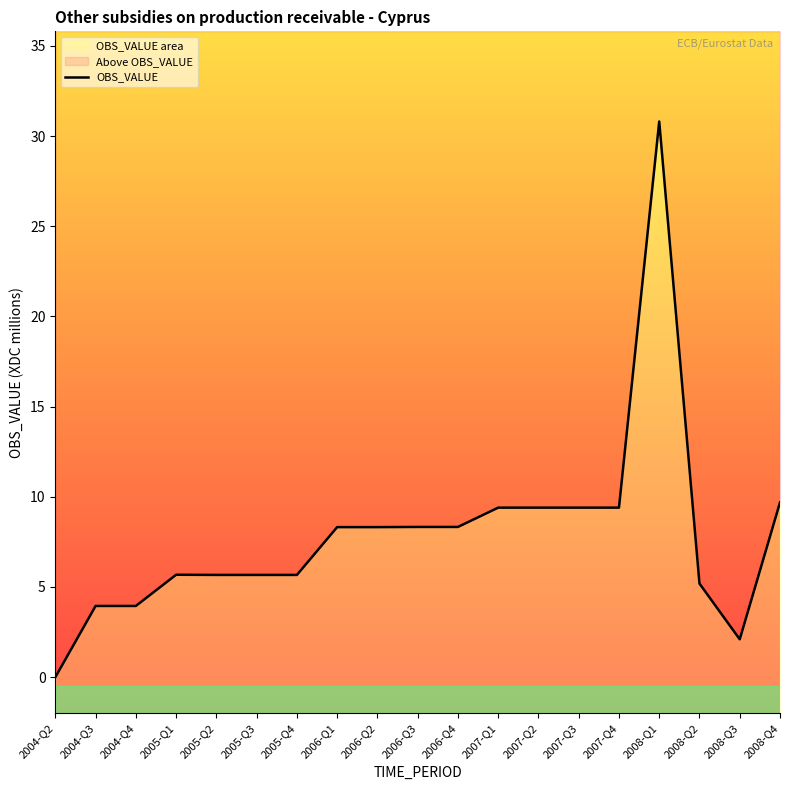

What is the sum of the values at 2007-Q4 and 2007-Q1?

18.8